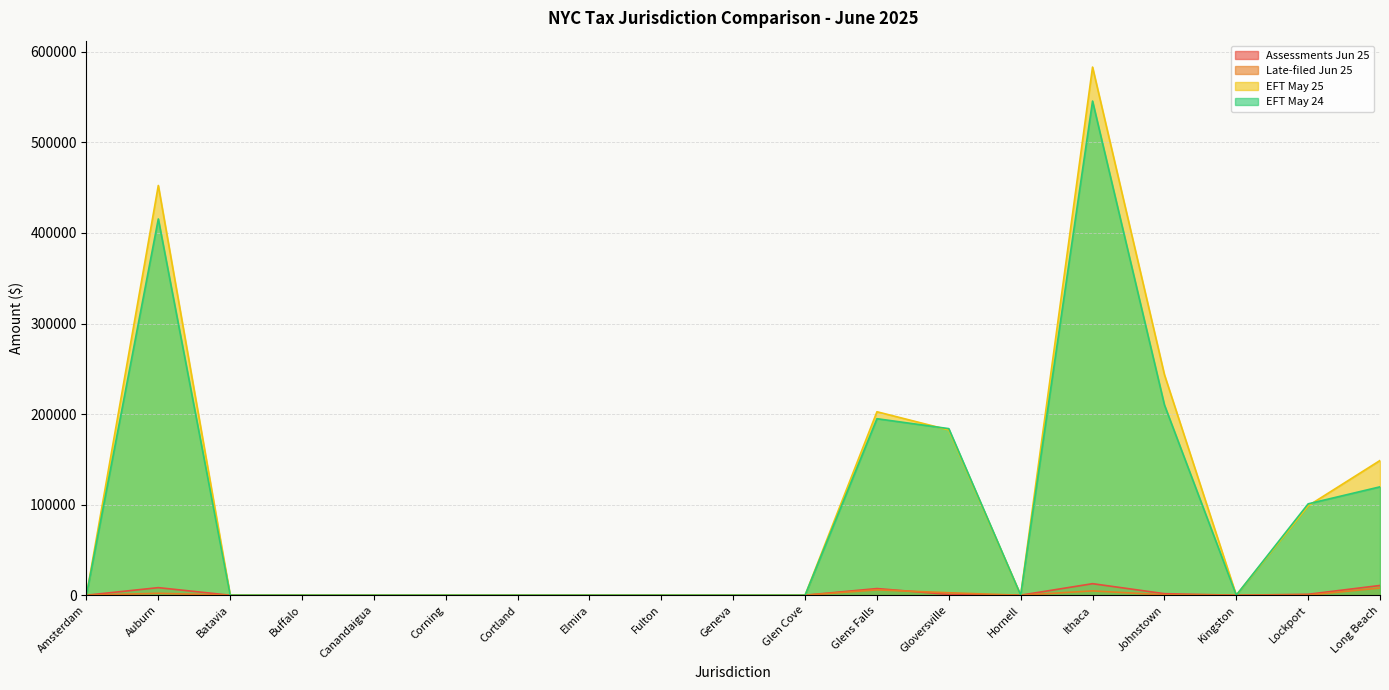

Reading left to right, what are all the values shown in this chart?

Assessments Jun 25: 0.0	8359.4	0.0	0.0	0.0	33.9	0.0	0.0	0.0	0.0	0.0	7358.4	862.8	15.1	12738.2	1698.9	0.0	1030.8	10761.7
Late-filed Jun 25: 0.0	2132.0	0.0	0.0	0.0	0.0	0.0	0.0	0.0	0.0	0.0	5925.1	2706.8	0.0	4774.3	448.6	0.0	54.3	7989.1
EFT May 25: 0.0	452430.8	0.0	0.0	0.0	0.0	0.0	0.0	0.0	0.0	0.0	202572.8	182504.4	0.0	583163.7	243591.5	0.0	98729.1	148757.5
EFT May 24: 0.0	415459.3	0.0	0.0	0.0	0.0	0.0	0.0	0.0	0.0	0.0	194890.3	183924.7	0.0	545636.3	210187.7	0.0	100888.7	119674.2